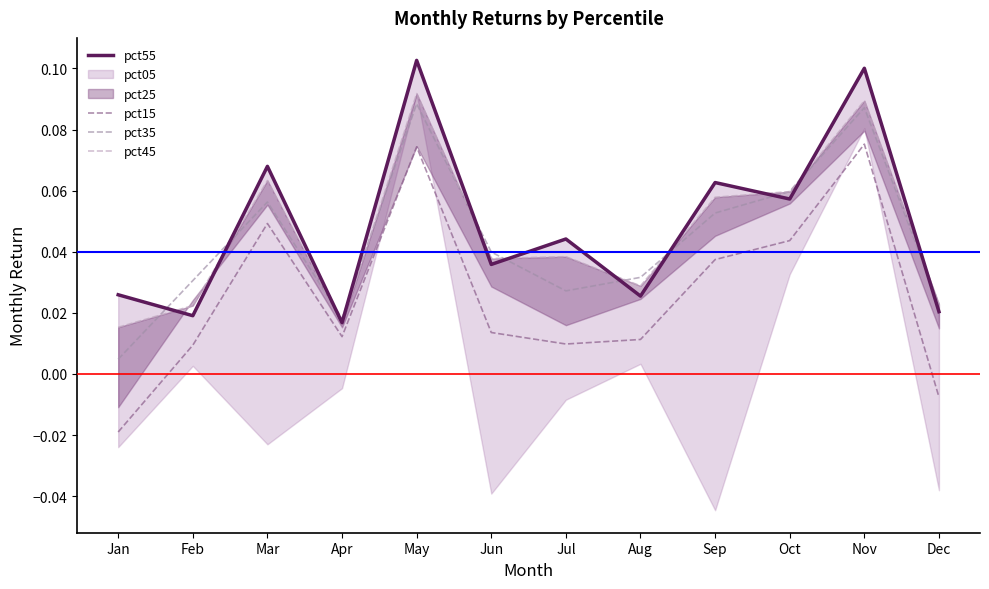

Where is the first local maximum for pct45?

Mar